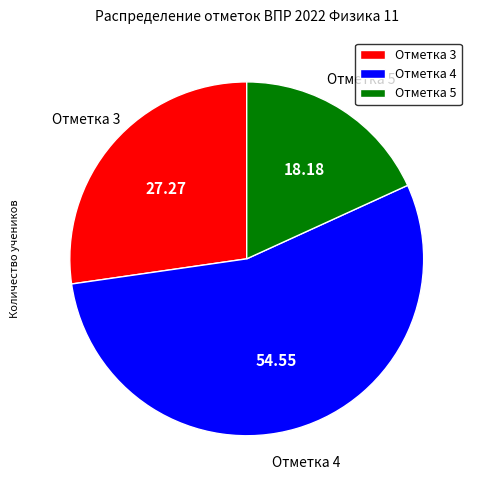

Rank the categories by value from lowest to highest.

Отметка 5, Отметка 3, Отметка 4